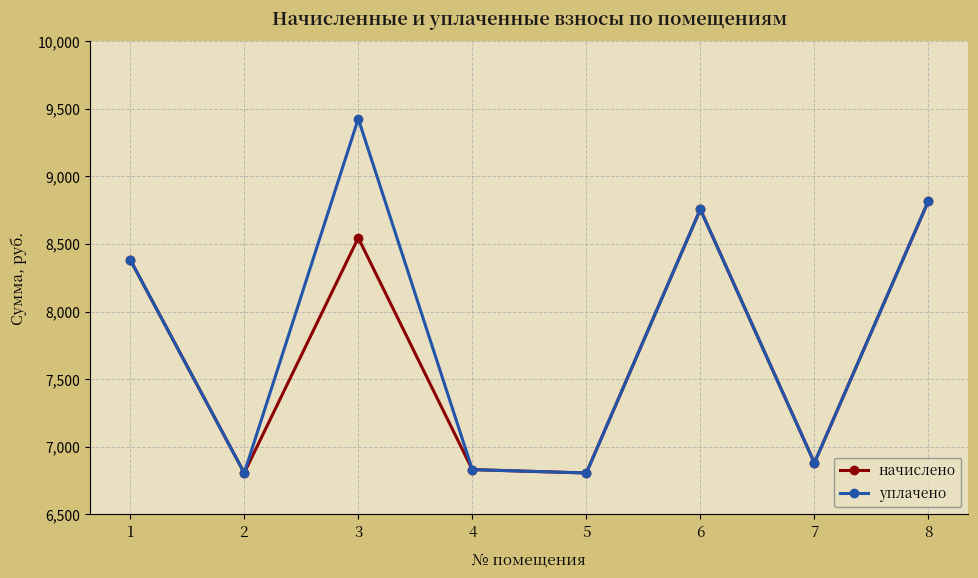

What value does the уплачено series have at 7?

6880.7